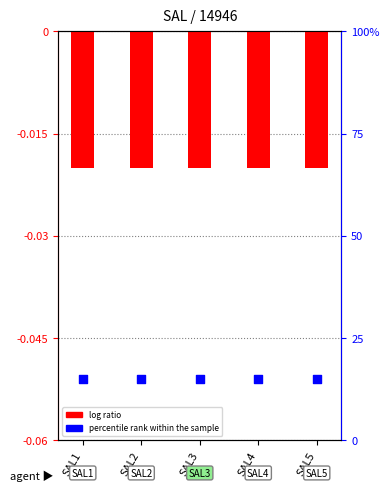

Is the value of log ratio at SAL1 greater than the value of percentile rank within the sample at SAL3?

No